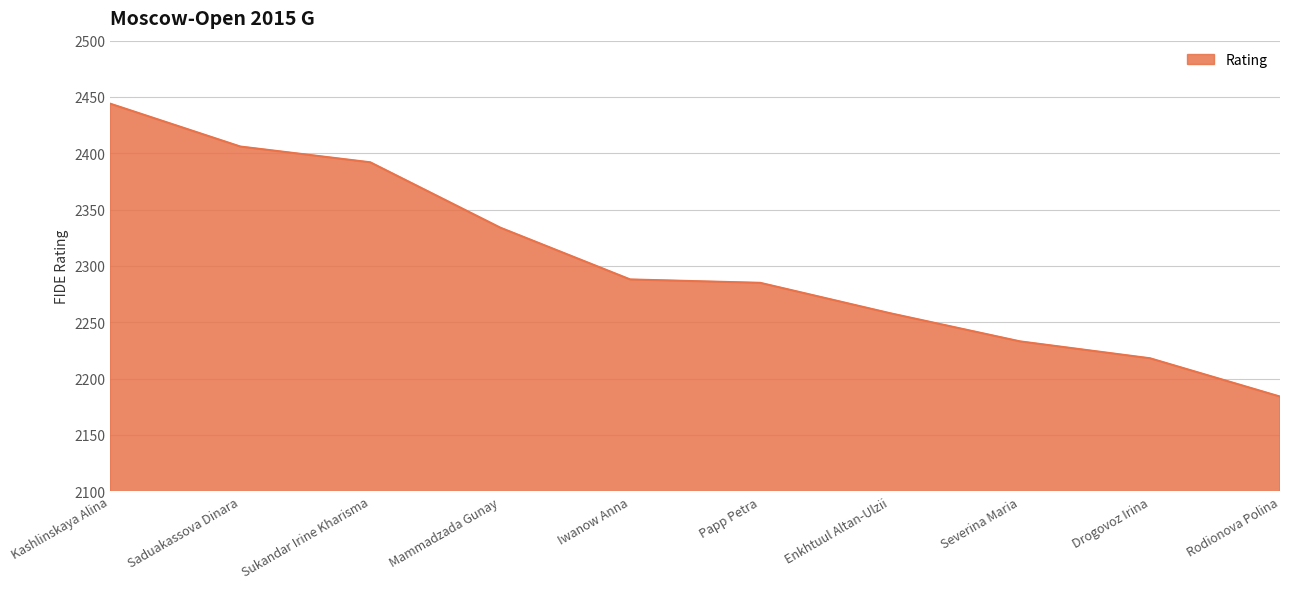

Reading left to right, extract all data points from this chart.

Kashlinskaya Alina=2444	Saduakassova Dinara=2406	Sukandar Irine Kharisma=2392	Mammadzada Gunay=2334	Iwanow Anna=2288	Papp Petra=2285	Enkhtuul Altan-Ulzii=2258	Severina Maria=2233	Drogovoz Irina=2218	Rodionova Polina=2184